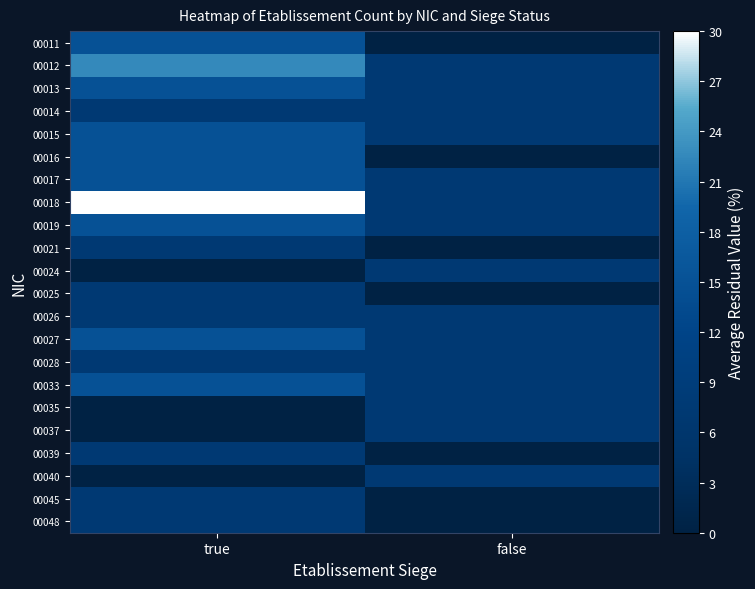

Which has a higher value, false or true?

true